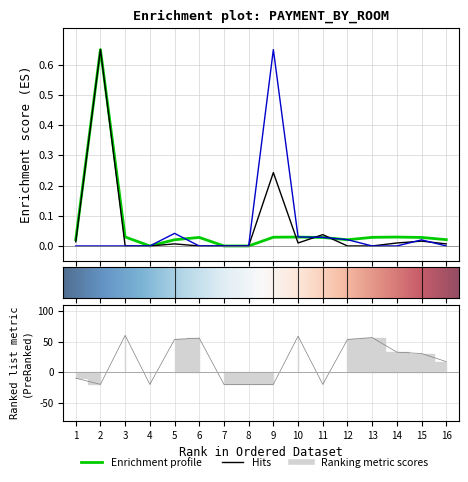

Where is the first local maximum for уплачено?

3